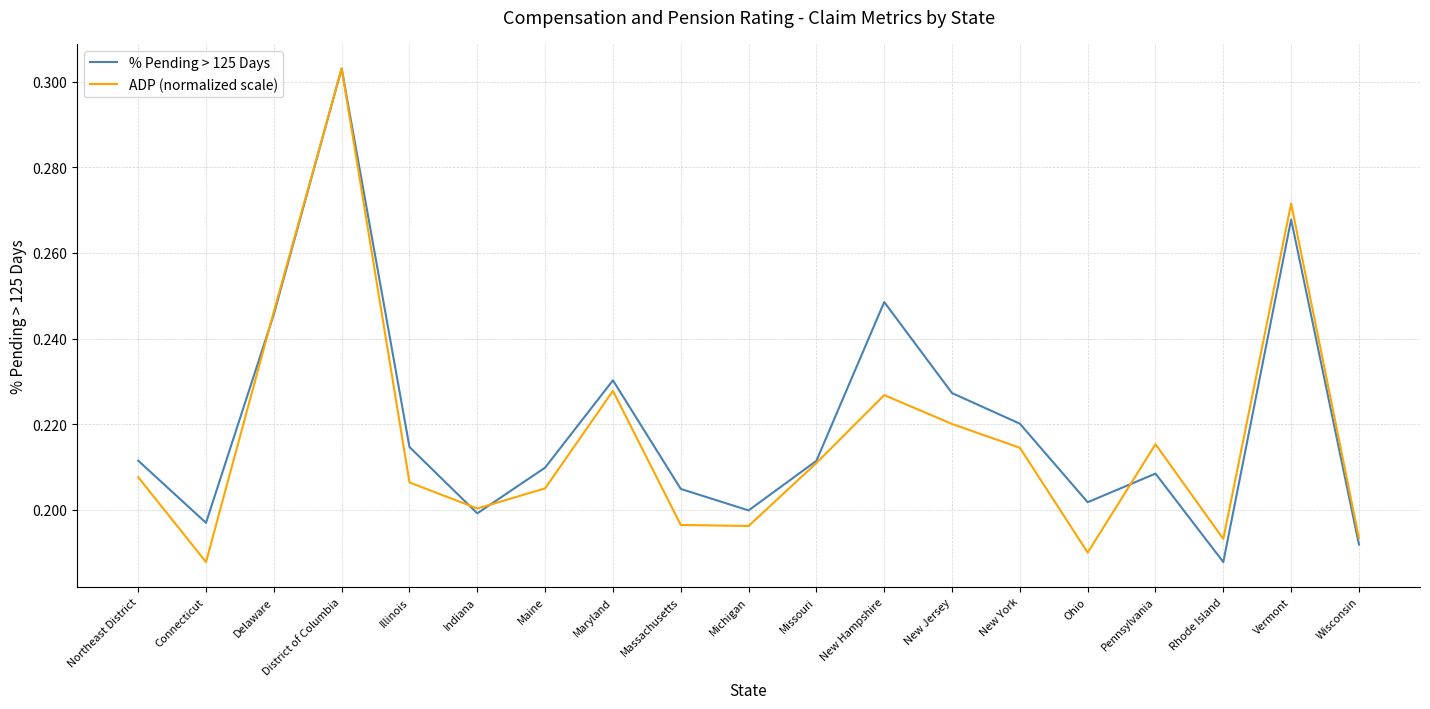

Which category has the lowest value in the % Pending > 125 Days series?

Rhode Island